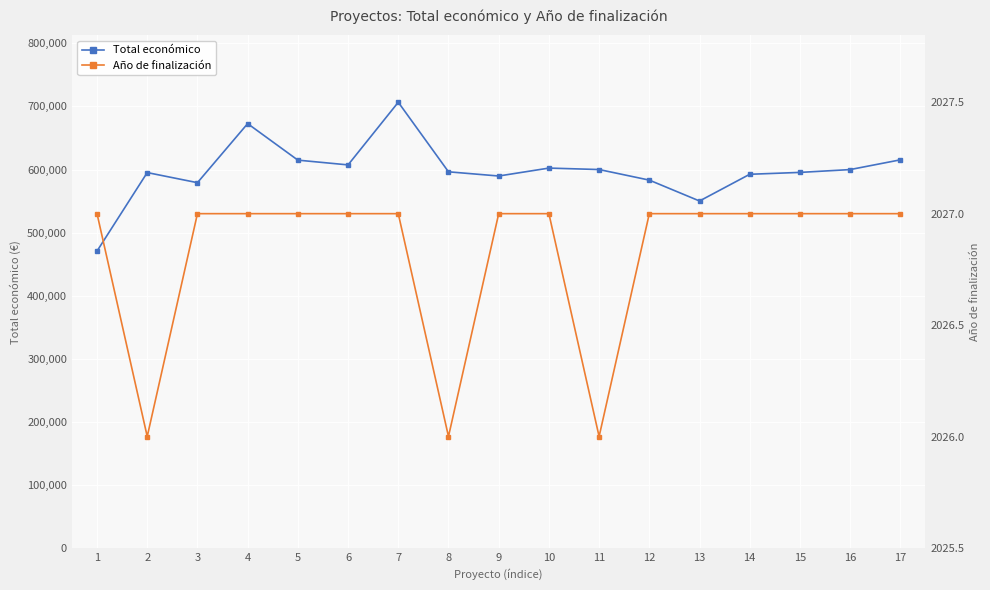

Is it true that Total económico equals 175064.1 at 17?

False